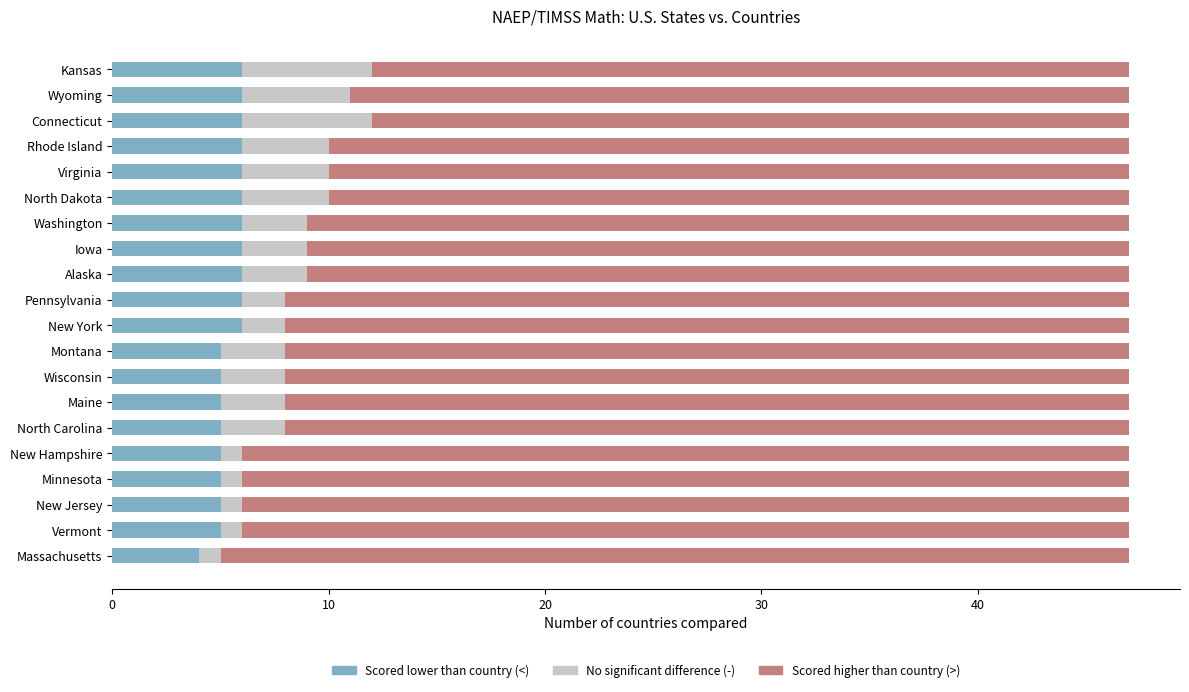

What is the total value across all series at New York?

47